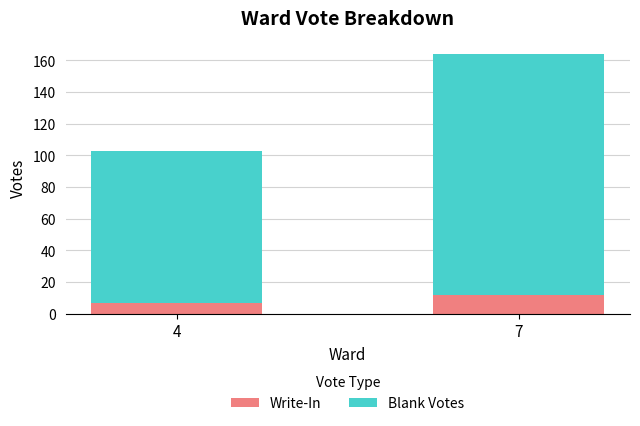

What is the total value across all series at 7?

164